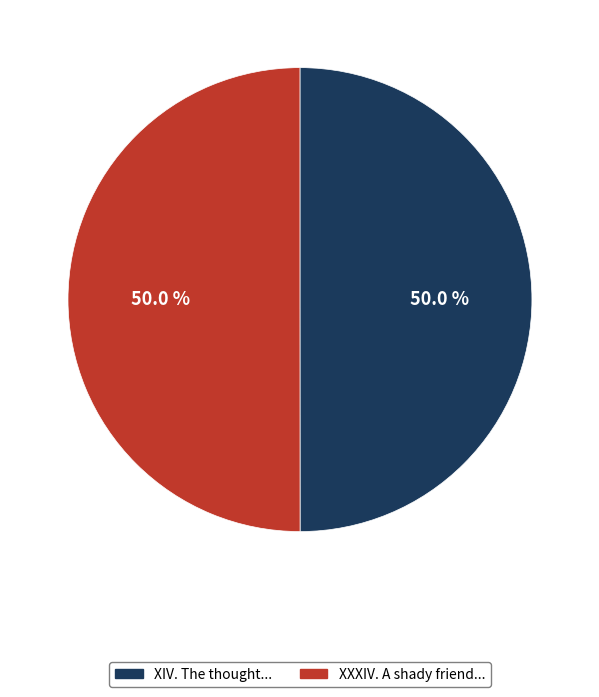

Approximately how many times larger is the value at XIV. The thought... compared to XXXIV. A shady friend...?

1.0